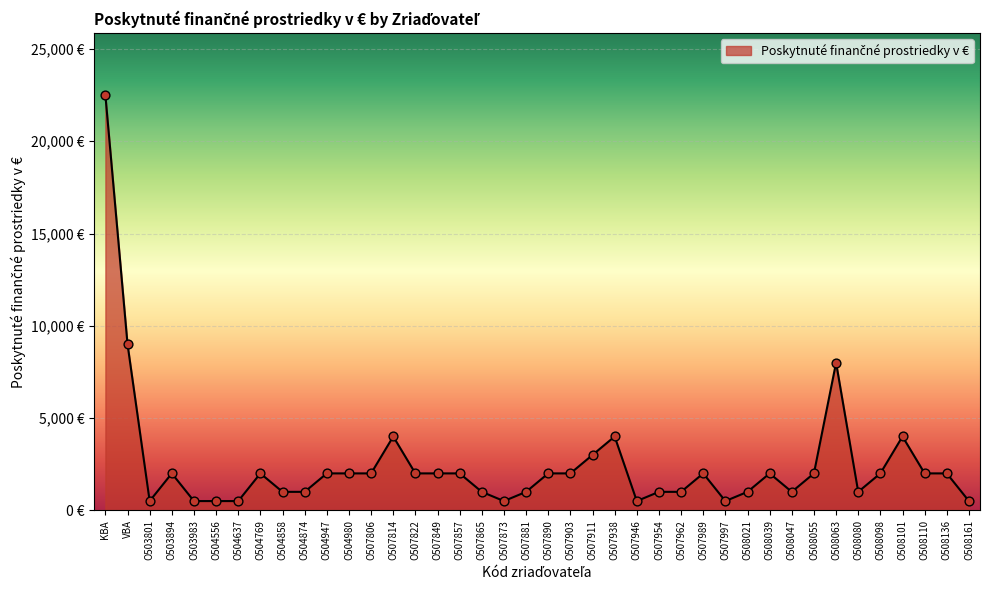

Between O503894 and O508080, which is larger?

O503894